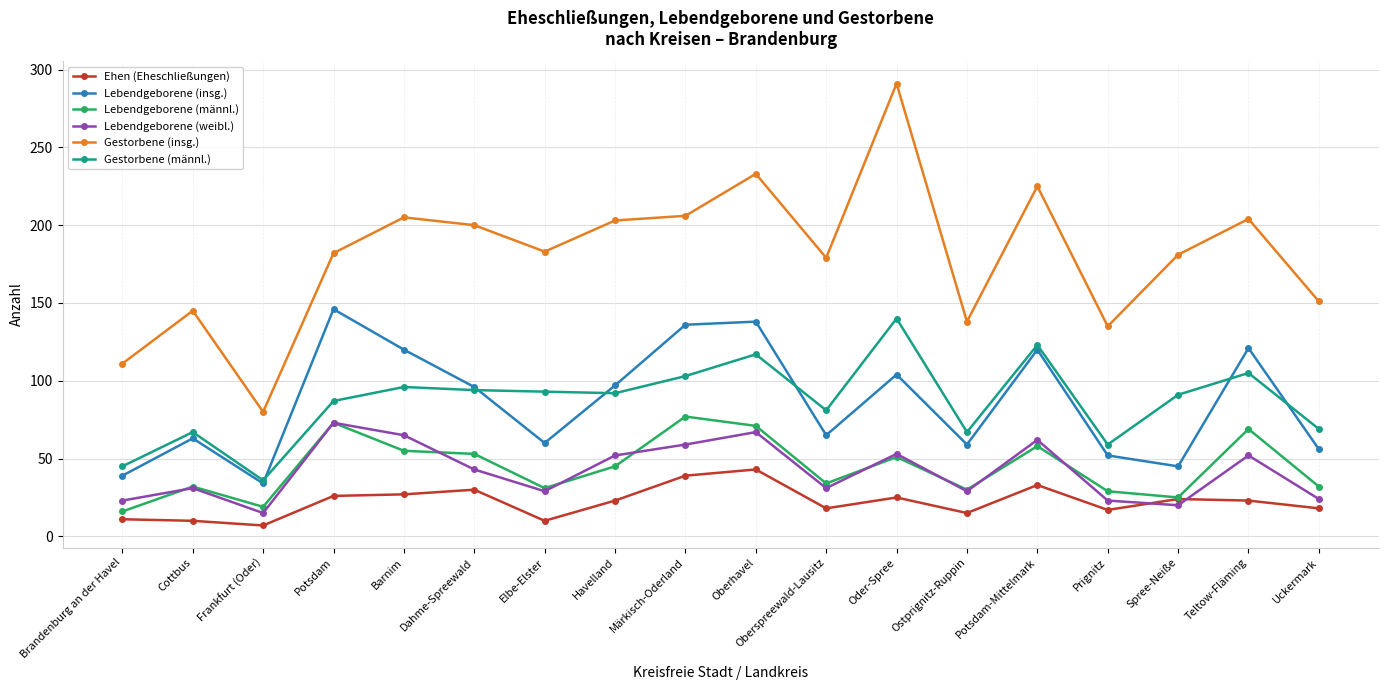

What is the maximum value for Lebendgeborene (insg.)?

146